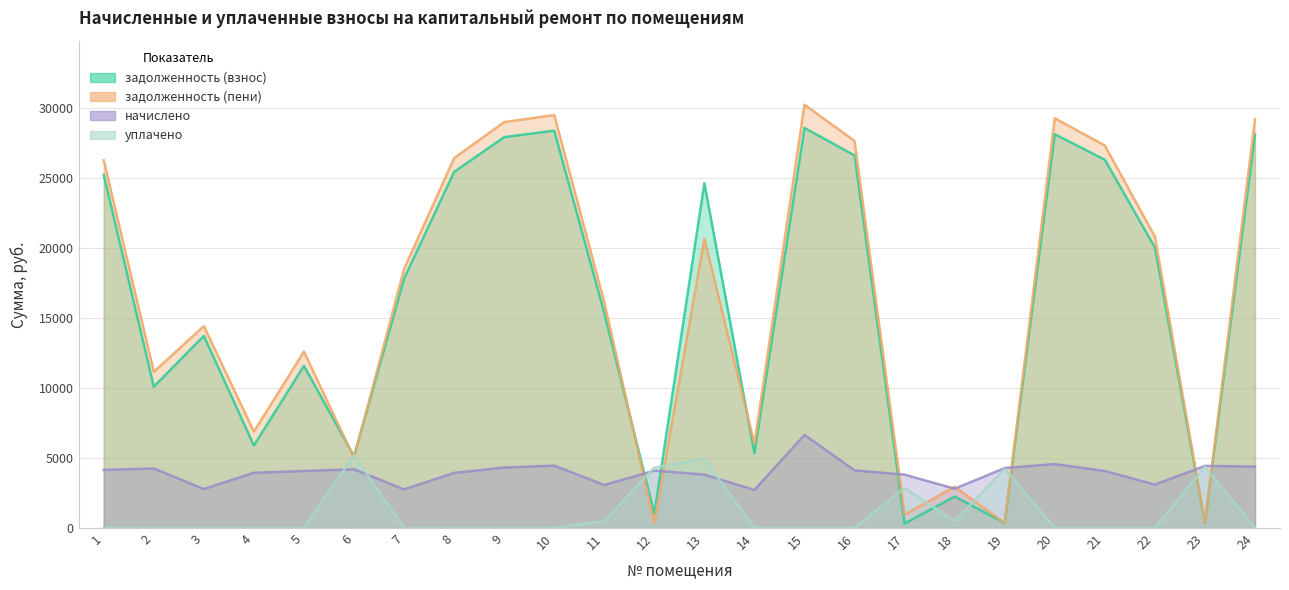

At which category does задолженность (пени) reach its first local peak?

3